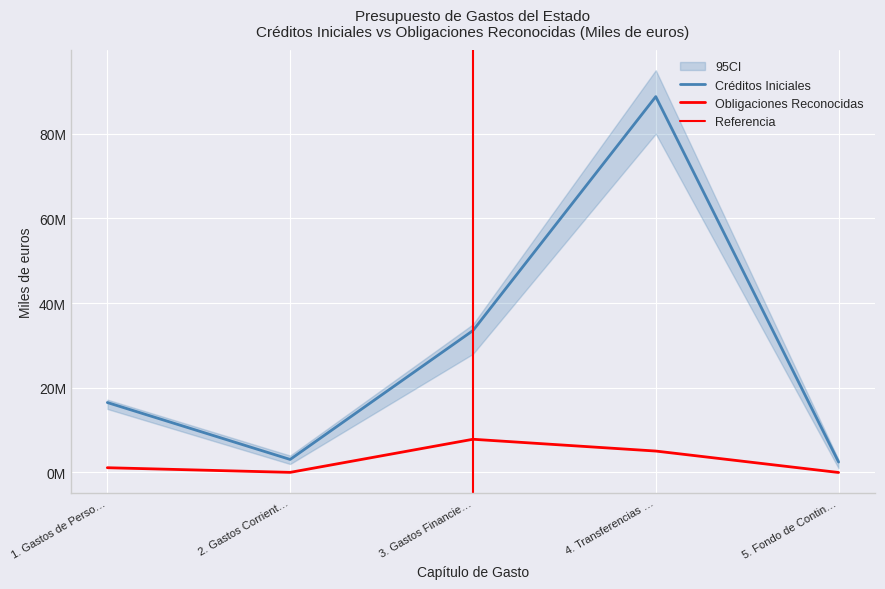

Which series has the largest total across all categories?

Créditos Iniciales